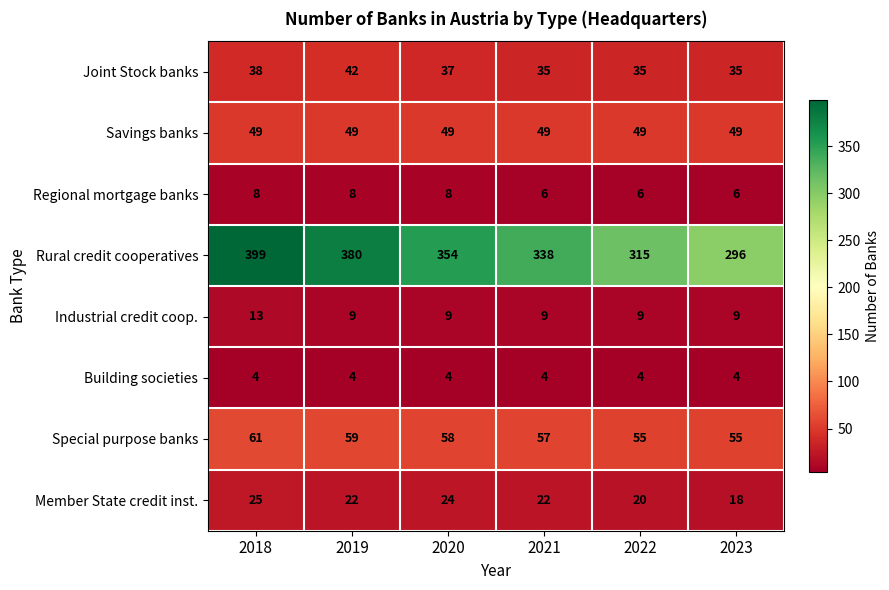

Which series has the largest total across all categories?

Rural credit cooperatives